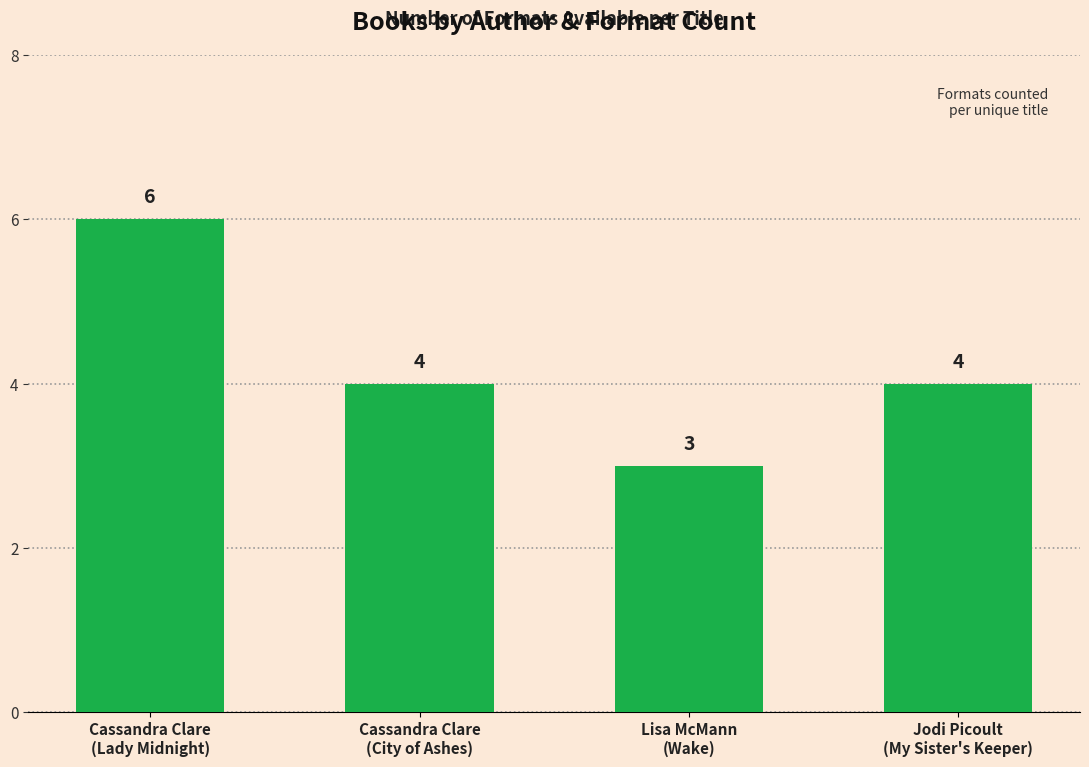

What is the label of the 4th bar from the right?

Cassandra Clare
(Lady Midnight)